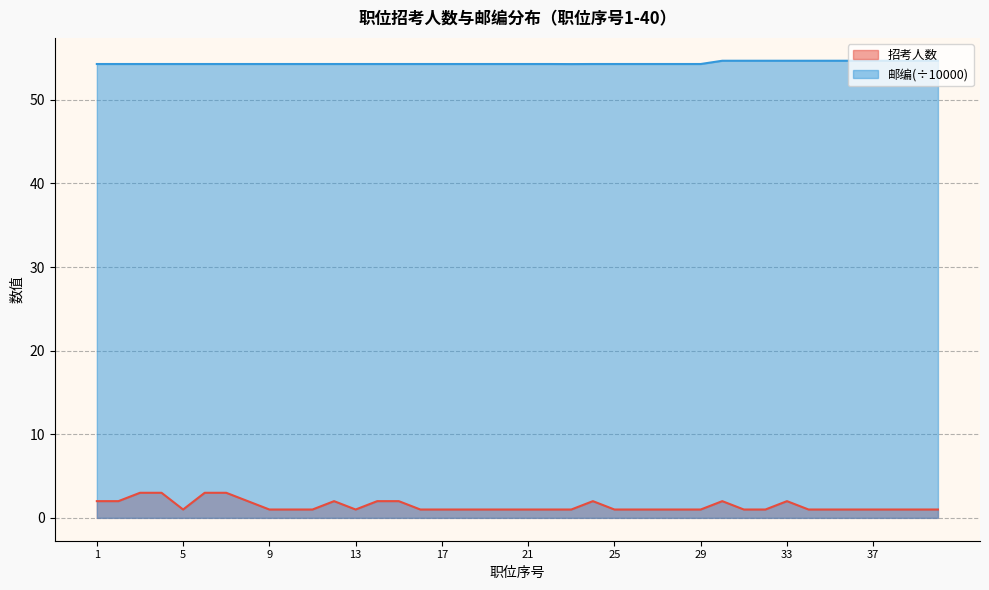

True or false: 招考人数 has more than 2 points higher than both neighbors.

True